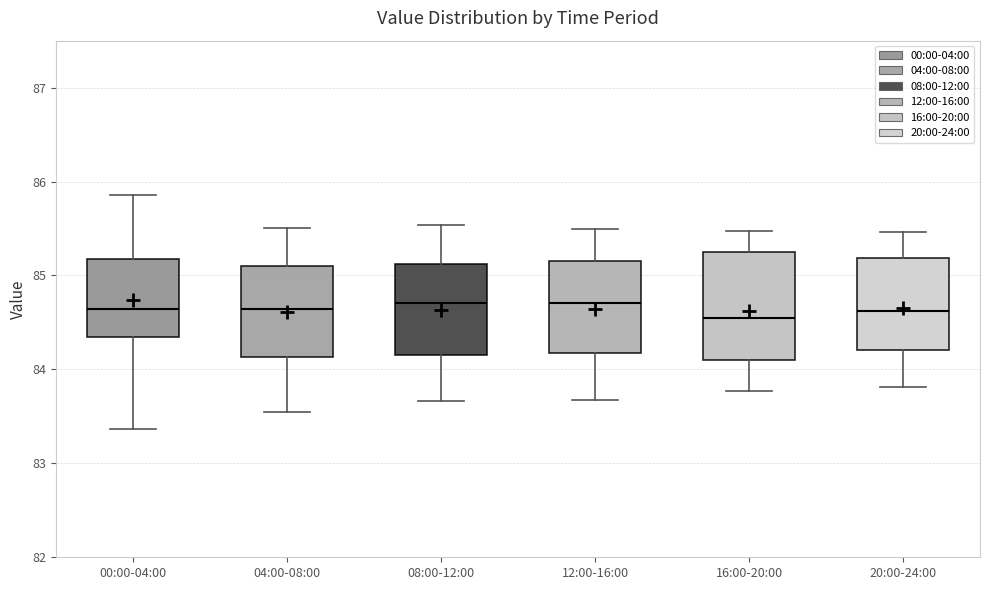

Where does the median line of the box for 16:00-20:00 sit on the y-axis? The values are not printed on the chart, so give them approximately, as read against the axis.

84.6